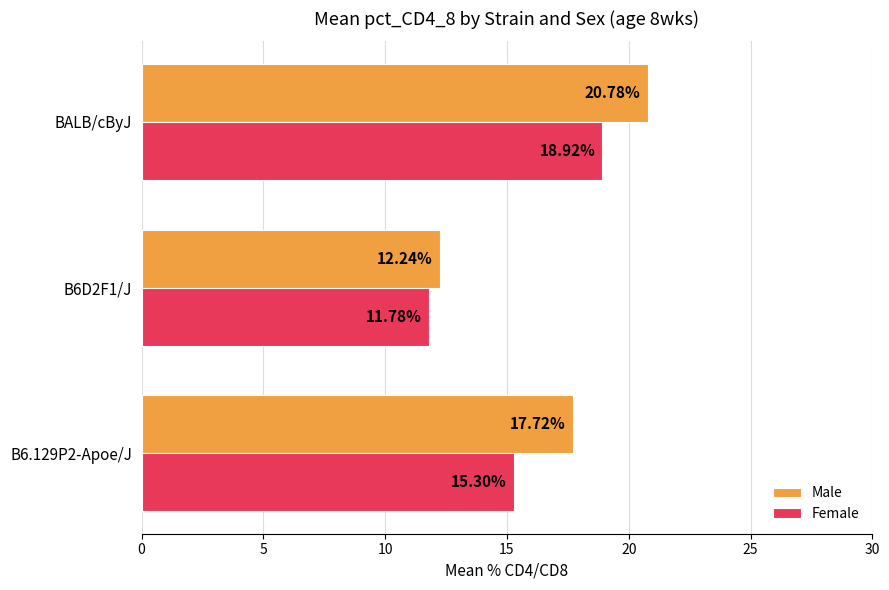

Which category has the highest value across all series?

BALB/cByJ